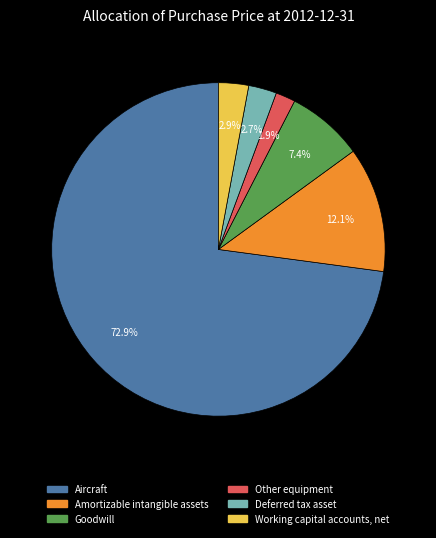

Which slice is the largest?

Aircraft